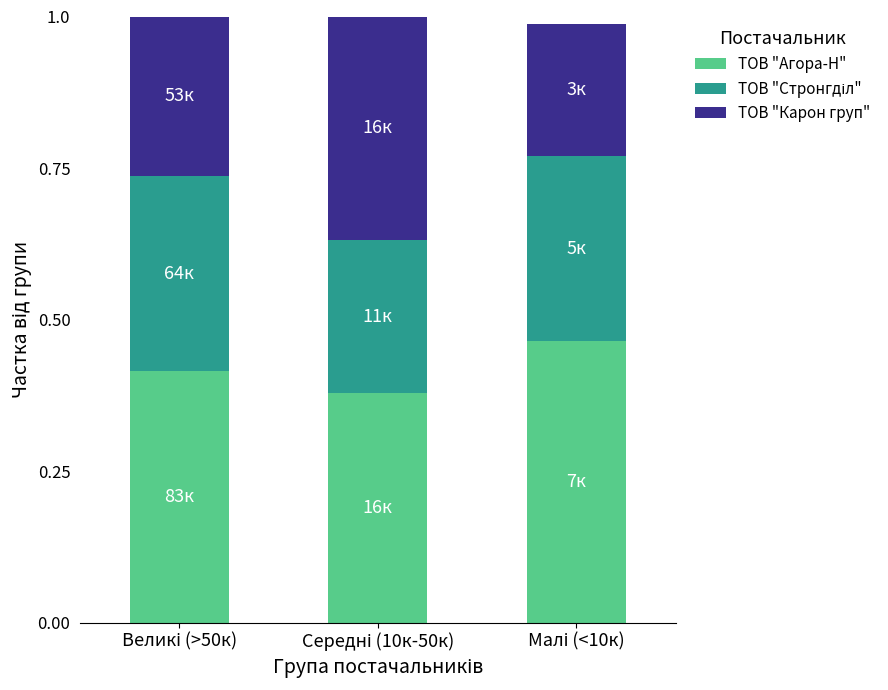

How many bars are there in total?

3